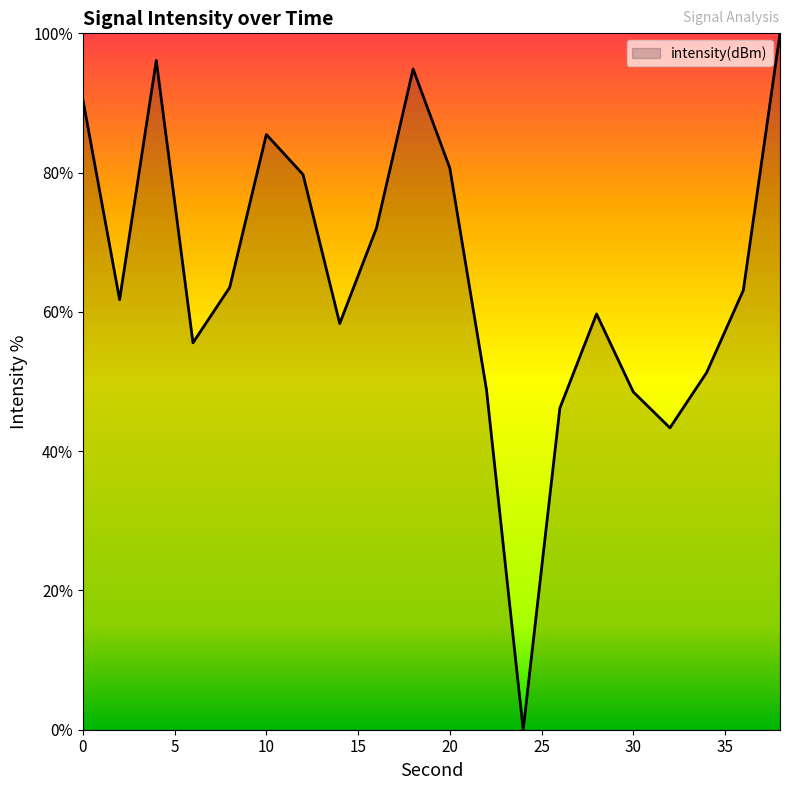

What is the maximum value shown in the chart?

100.0